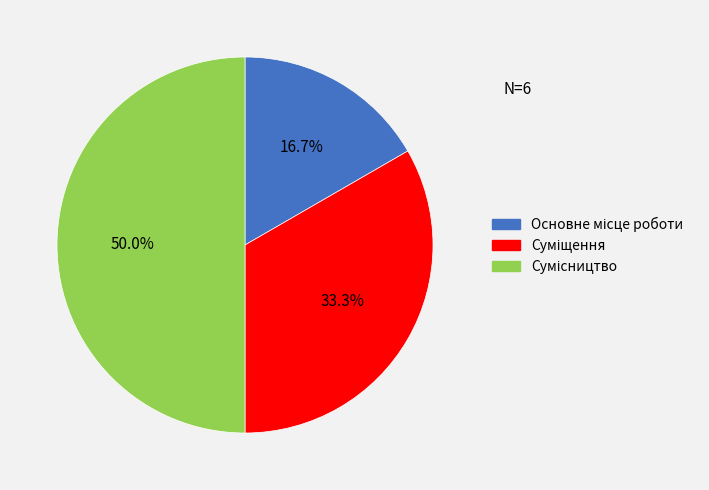

Which slice is the largest?

Сумісництво